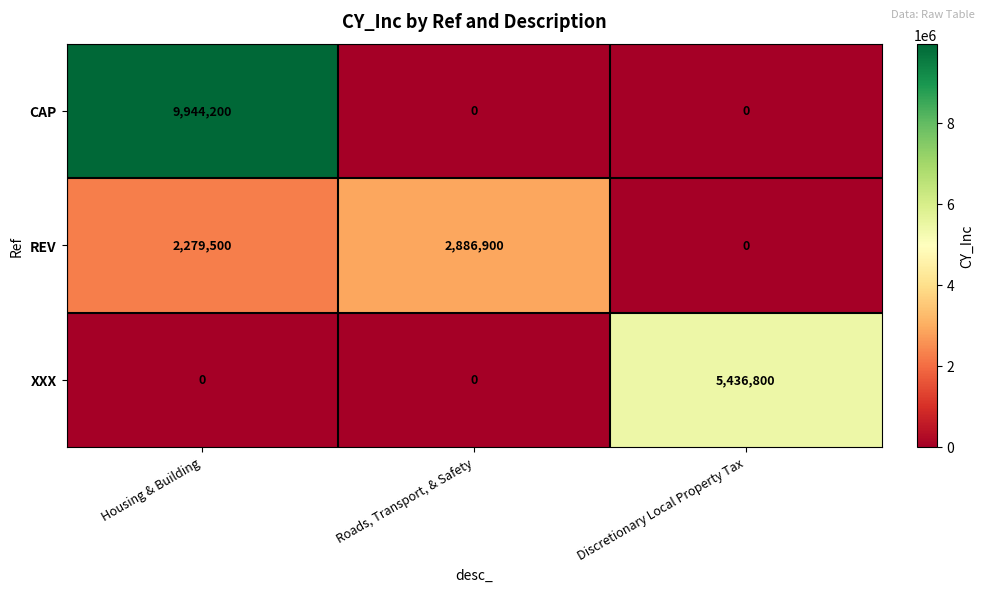

Which series changed the most between Housing & Building and Roads, Transport, & Safety?

CAP